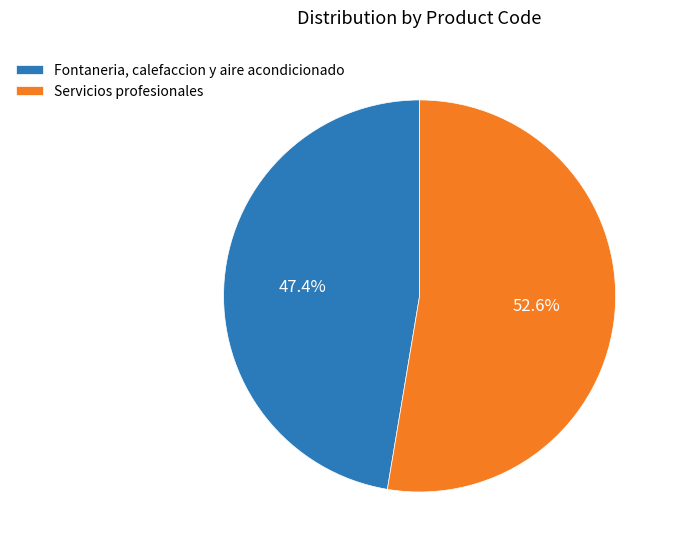

Rank the categories by value from lowest to highest.

Fontaneria, calefaccion y aire acondicionado, Servicios profesionales